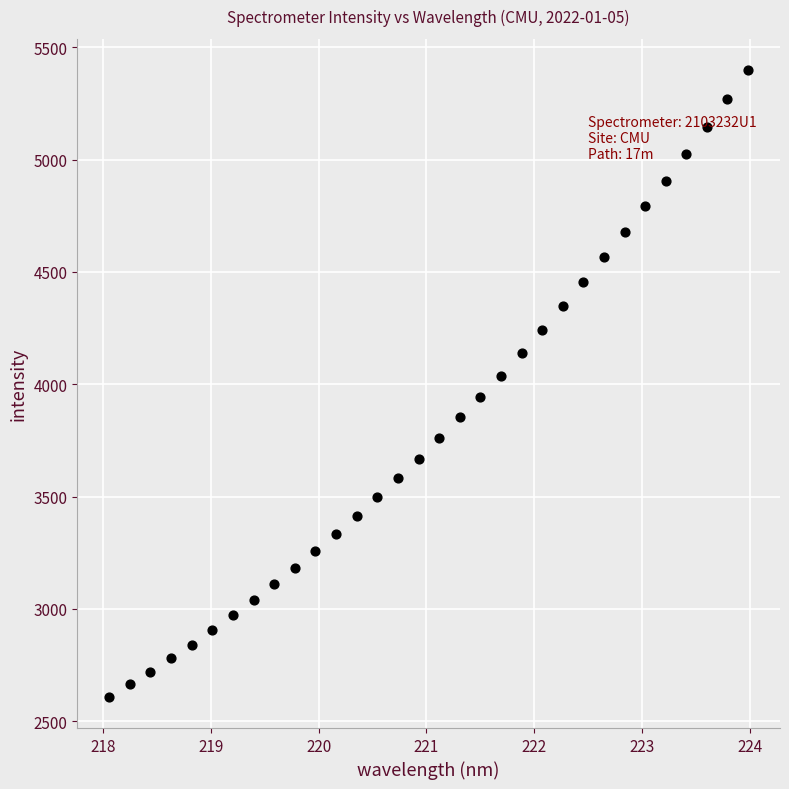

What is the range of X values (max minus min)?

5.9